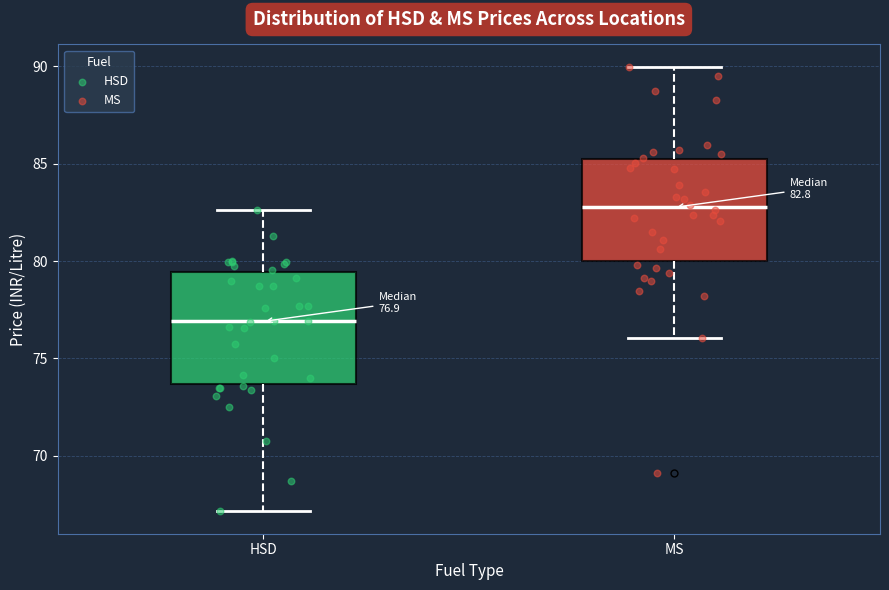

Which box is the tallest, from its lower edge to its upper edge?

HSD